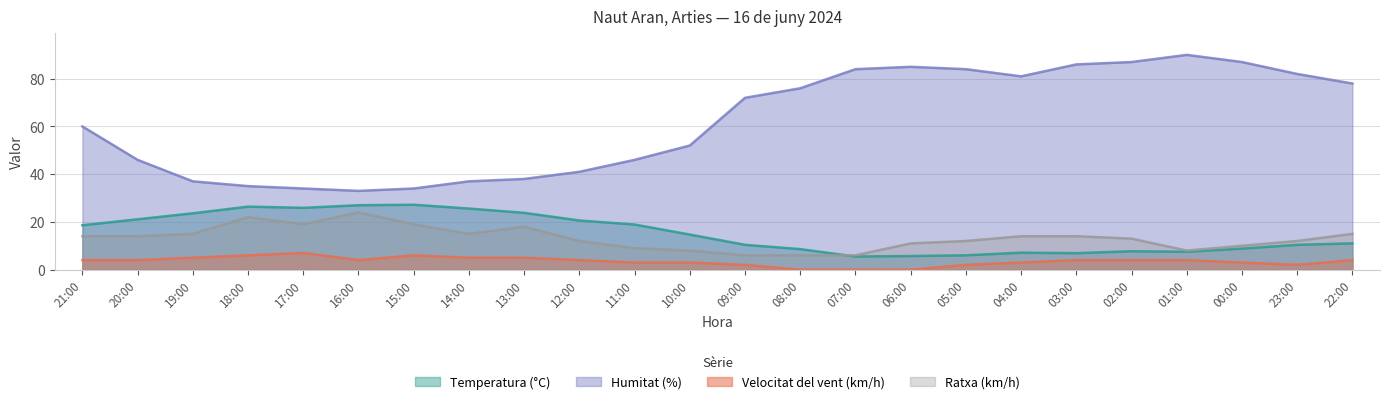

What position from the left is 04:00?

18